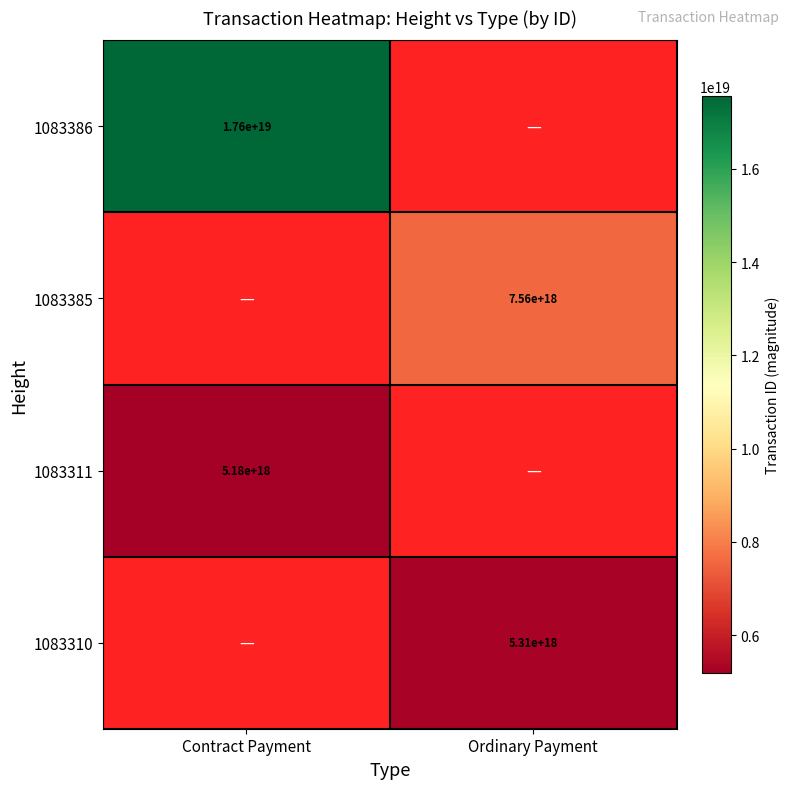

What is the smallest value displayed?

5181586495191783424.0